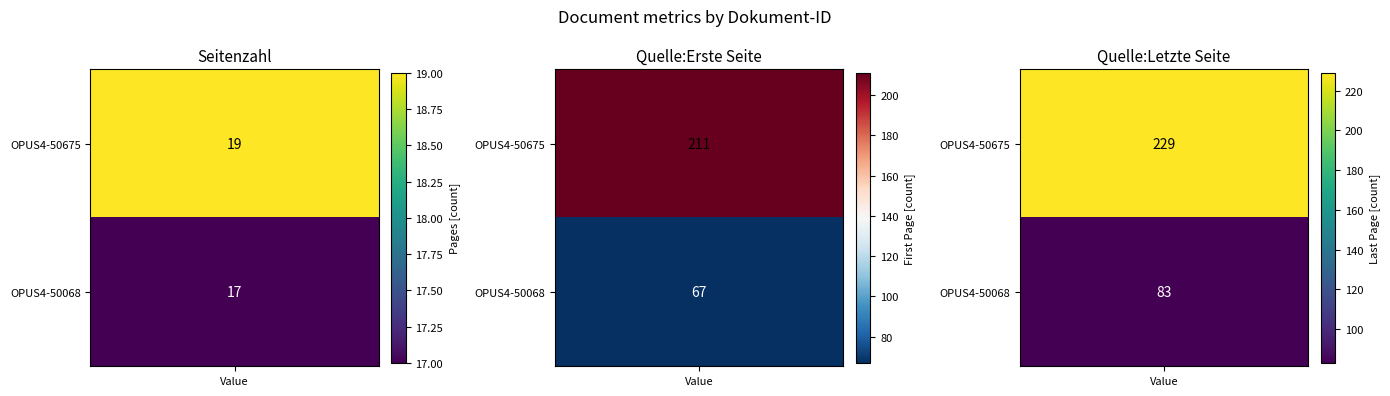

What is the difference between the maximum and minimum values in the OPUS4-50675 series?

210